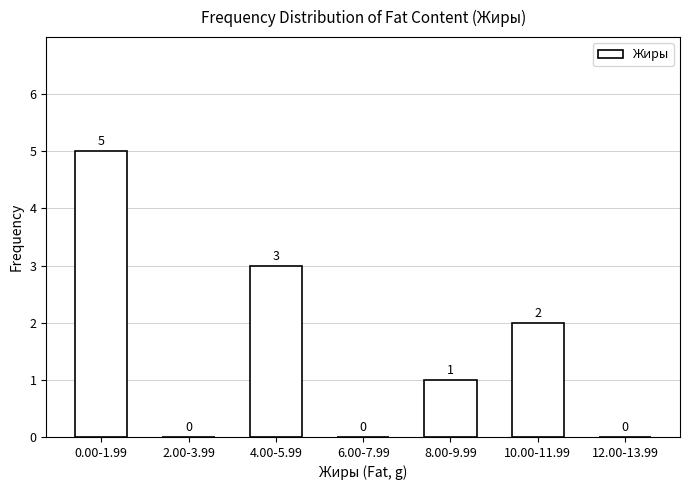

Reading right to left, list all the values displayed in this chart.

12.00-13.99=0	10.00-11.99=2	8.00-9.99=1	6.00-7.99=0	4.00-5.99=3	2.00-3.99=0	0.00-1.99=5